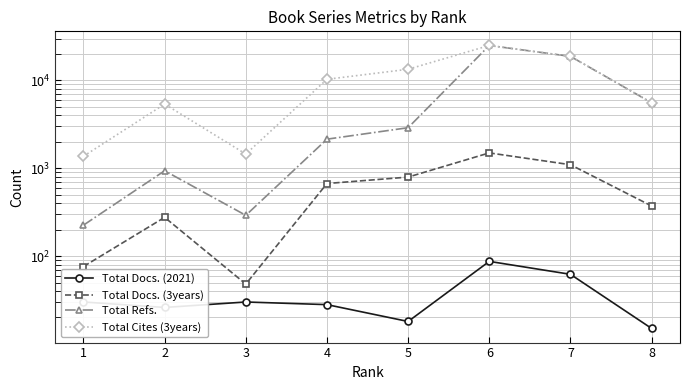

Is this an area chart (filled region under the line)?

No